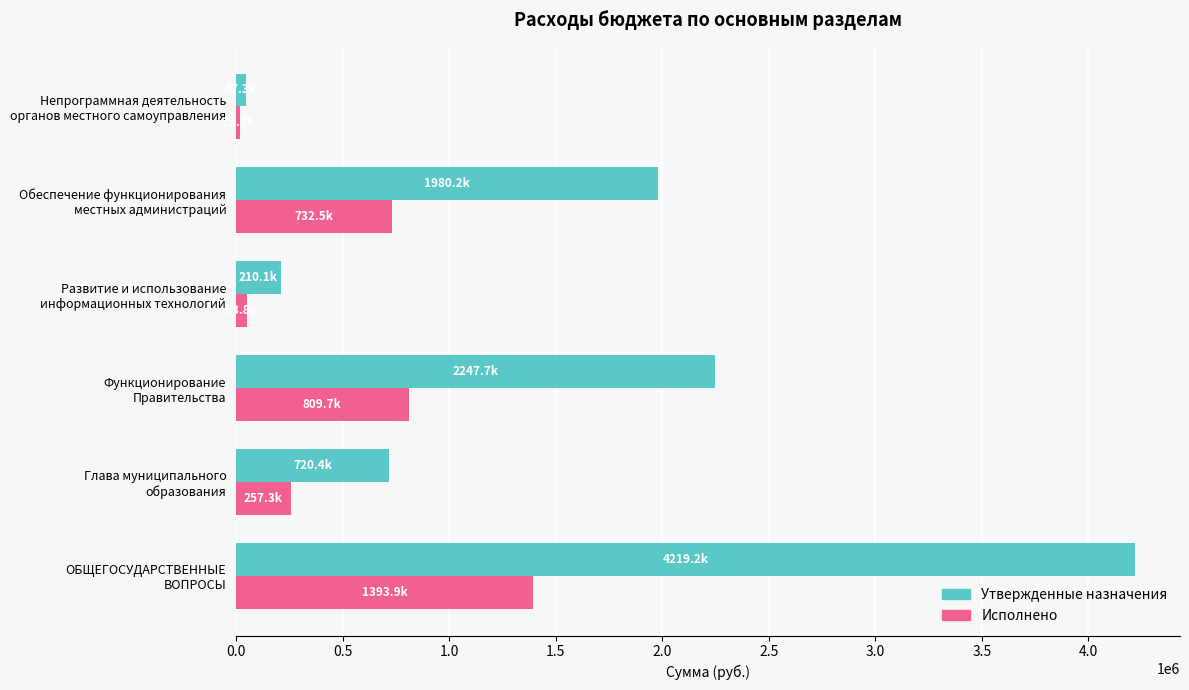

Which series has the largest range (max minus min)?

Утвержденные назначения